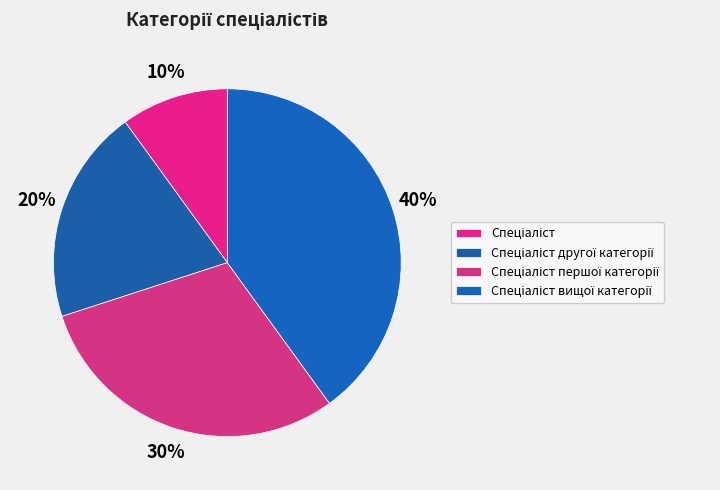

Does Спеціаліст represent more than half of the total?

No